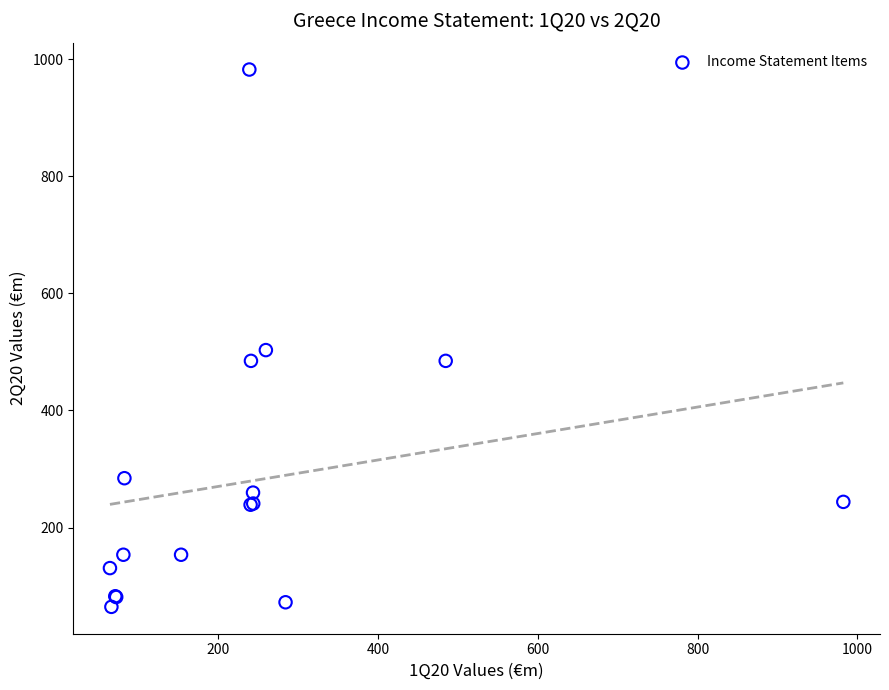

What Y value in the scatter plot is closest to 523?

503.1